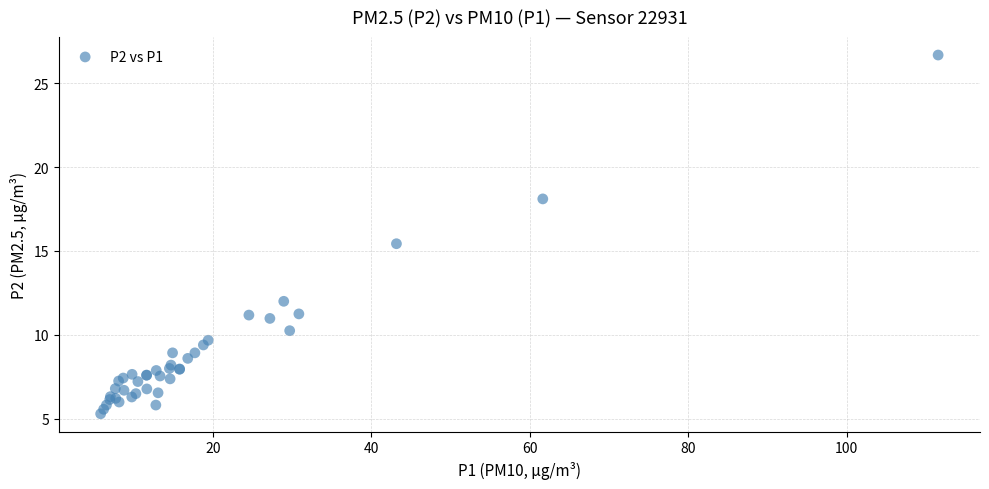

What Y value in the scatter plot is closest to 15?

15.4